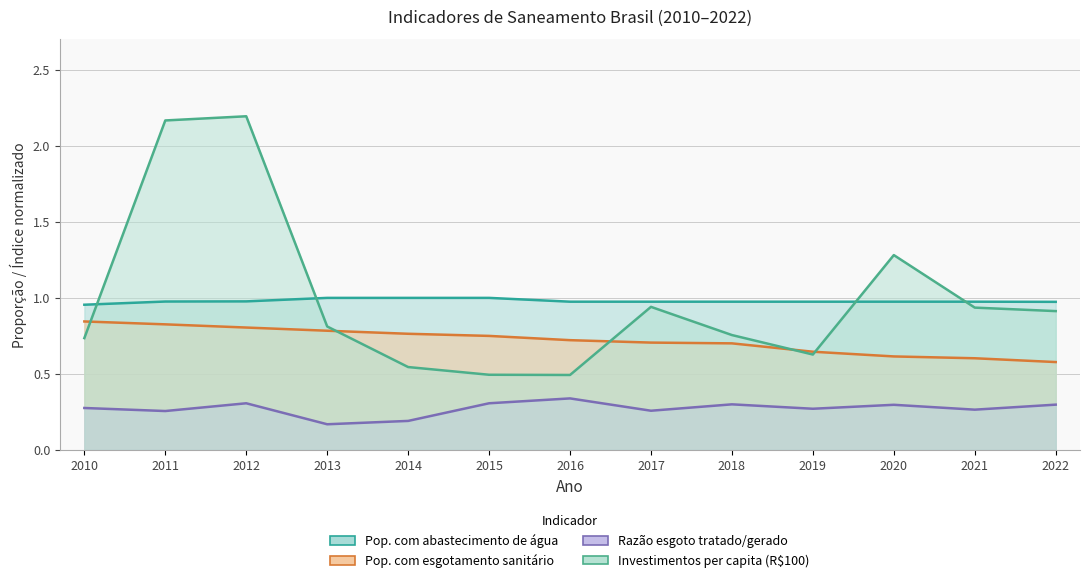

Rank the series at 2018 from highest to lowest value.

Pop. com abastecimento de água, Investimentos per capita (R$100), Pop. com esgotamento sanitário, Razão esgoto tratado/gerado